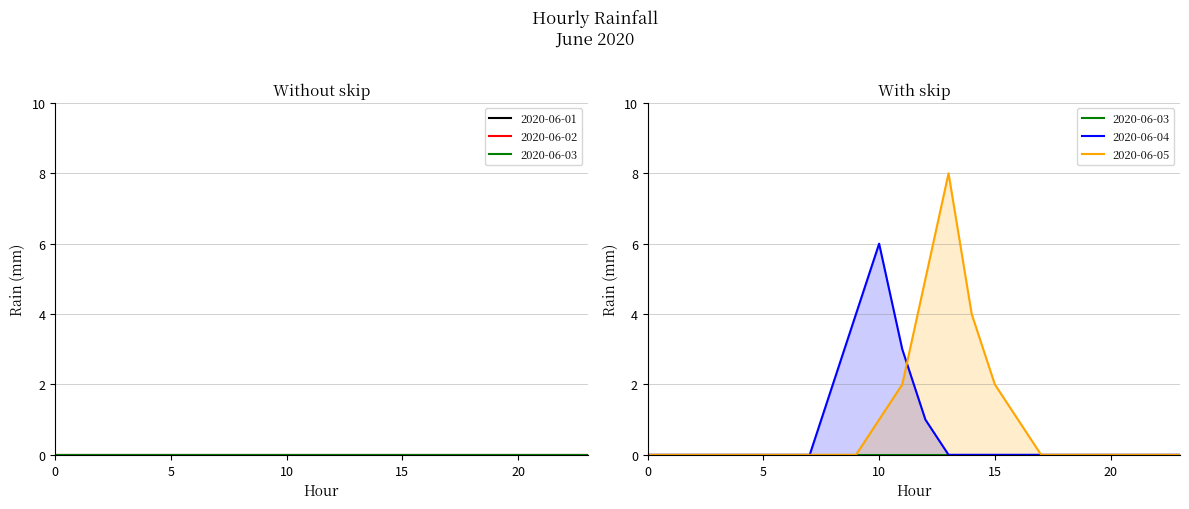

True or false: 2020-06-02 and 2020-06-05 cross at least once.

False